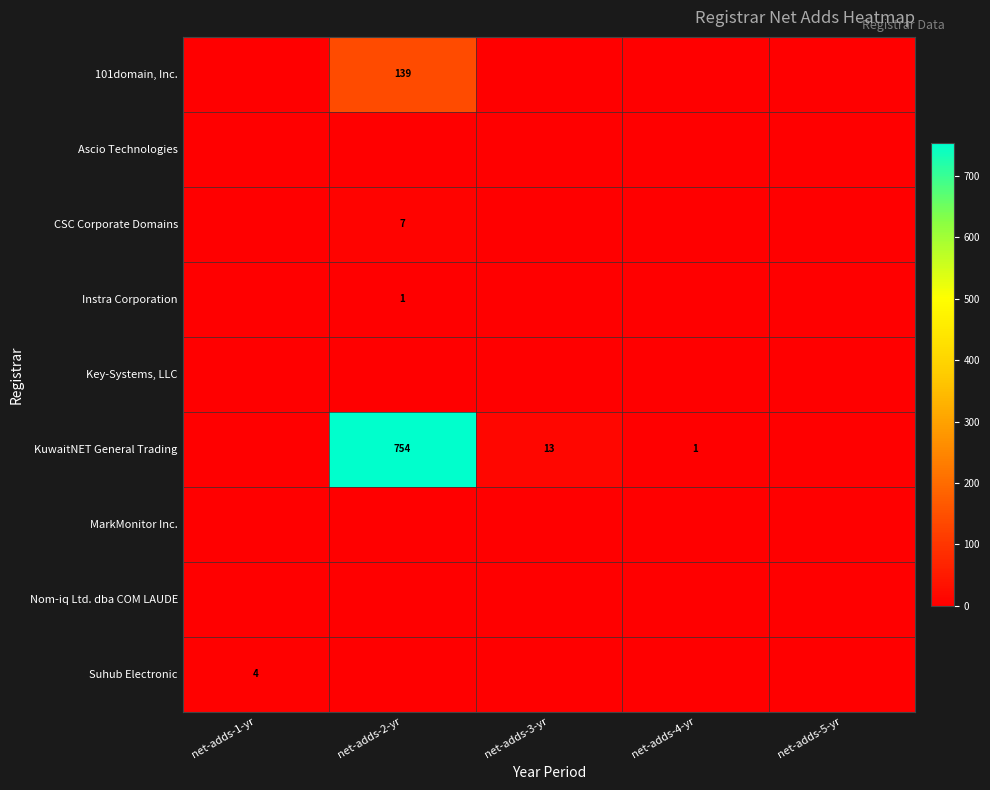

Which category has the highest value across all series?

net-adds-2-yr